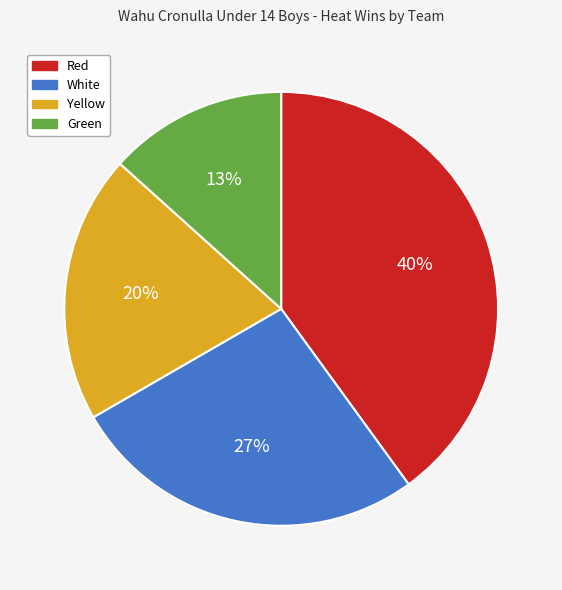

Which category has the smallest portion of the pie?

Green